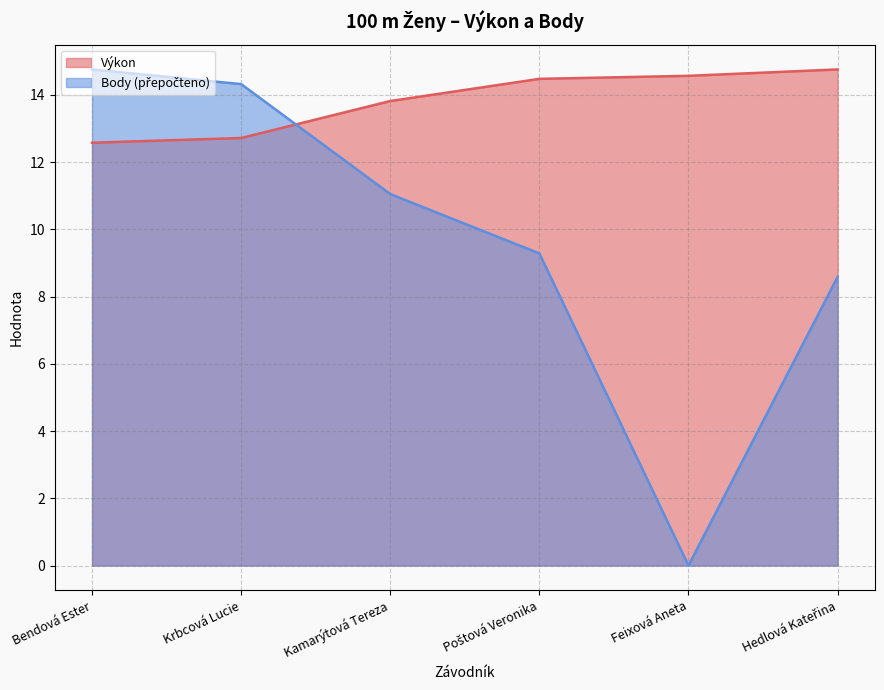

At which category is the sum across all series the highest?

Bendová Ester